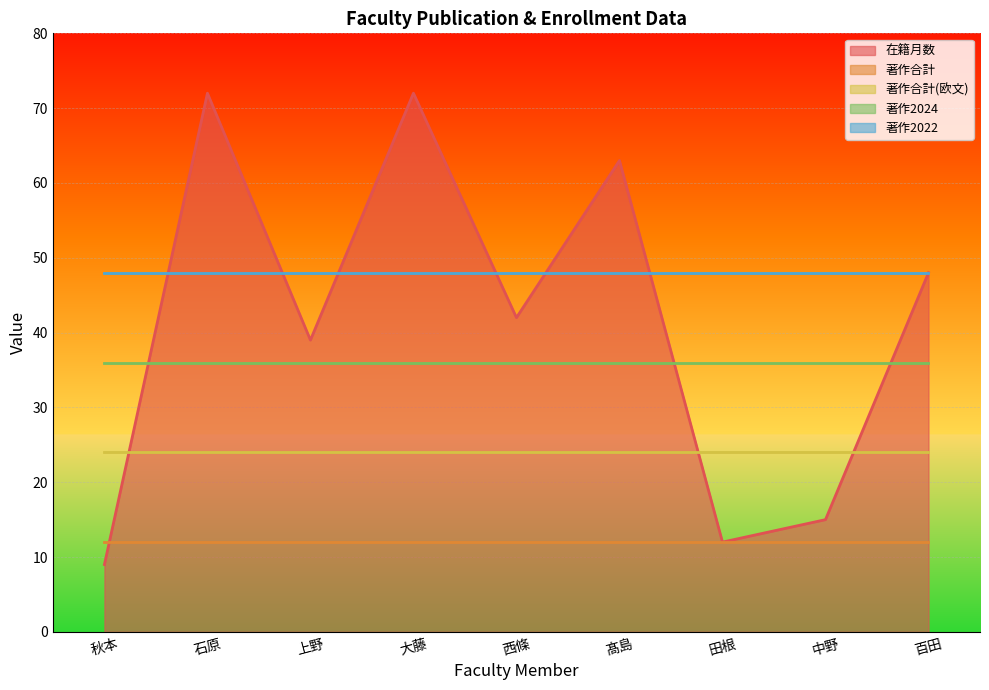

The value of 在籍月数 at 百田 is 48. True or false?

True